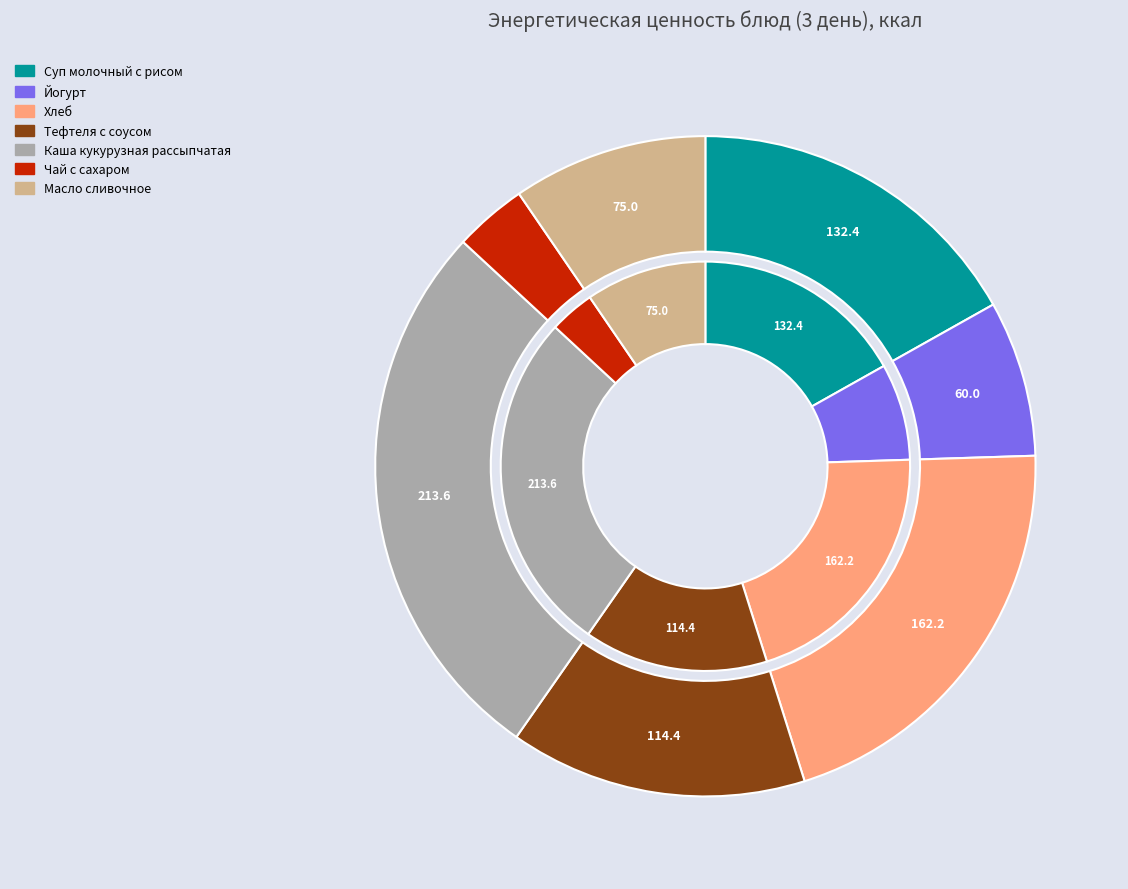

How many segments does this pie chart have?

7